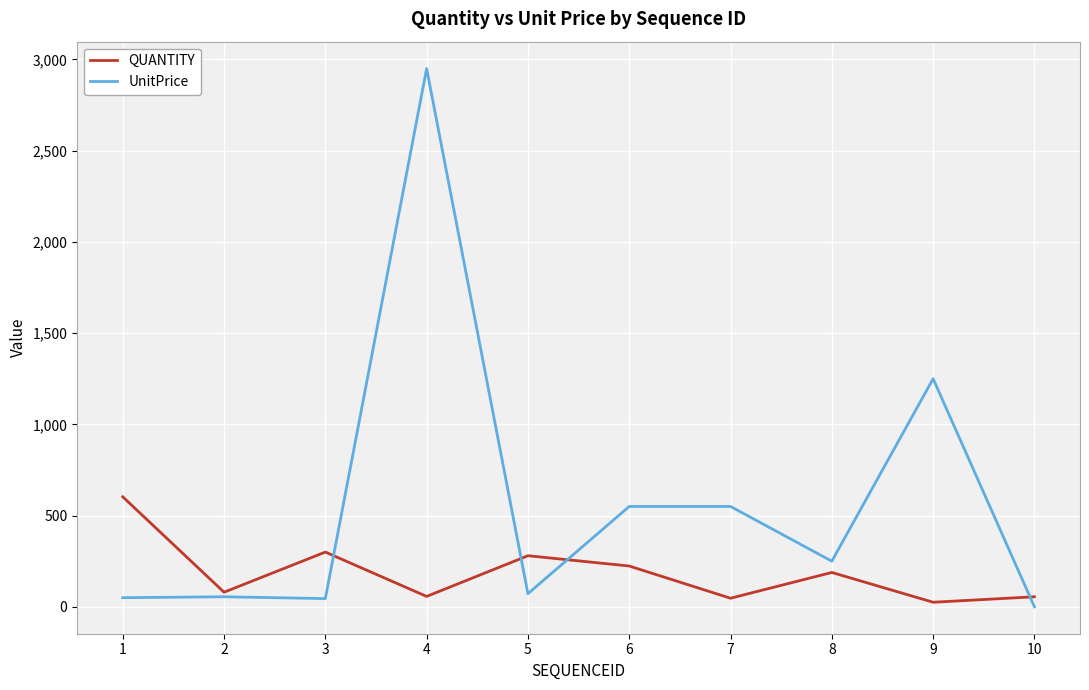

At which category is the sum across all series the highest?

4